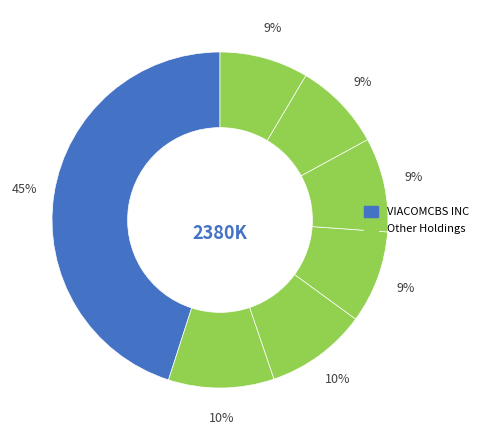

Does any single category account for the majority?

No